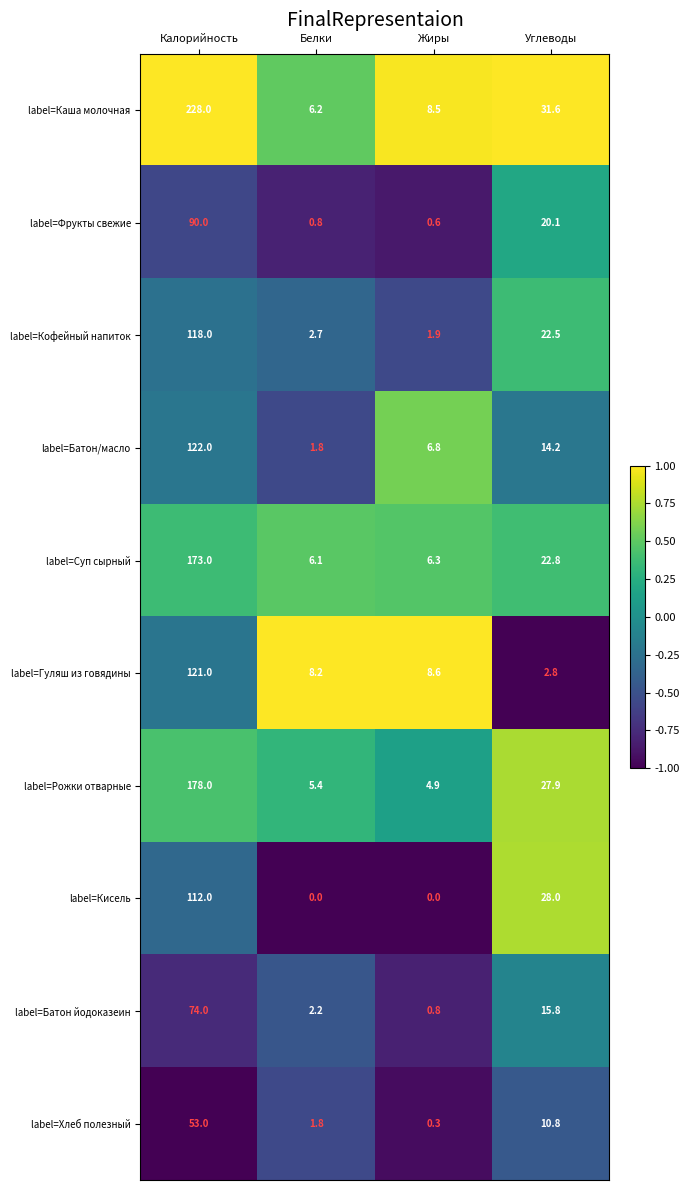

At how many categories does at least one series exceed 0?

4